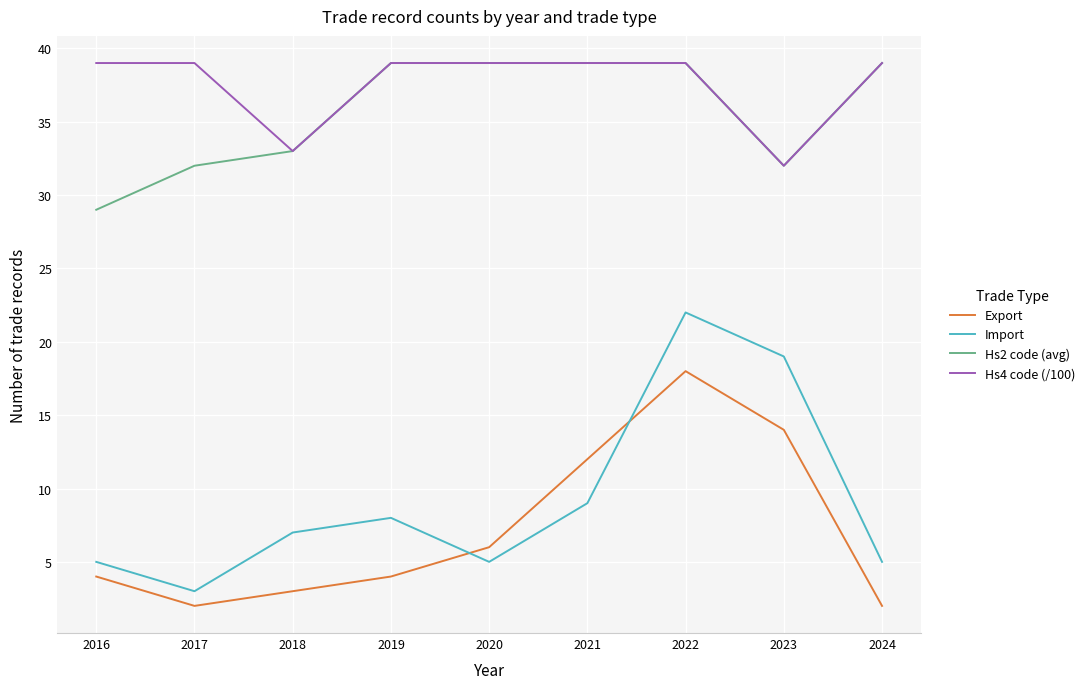

The Hs2 code (avg) series shows 69 at 2020. True or false?

False